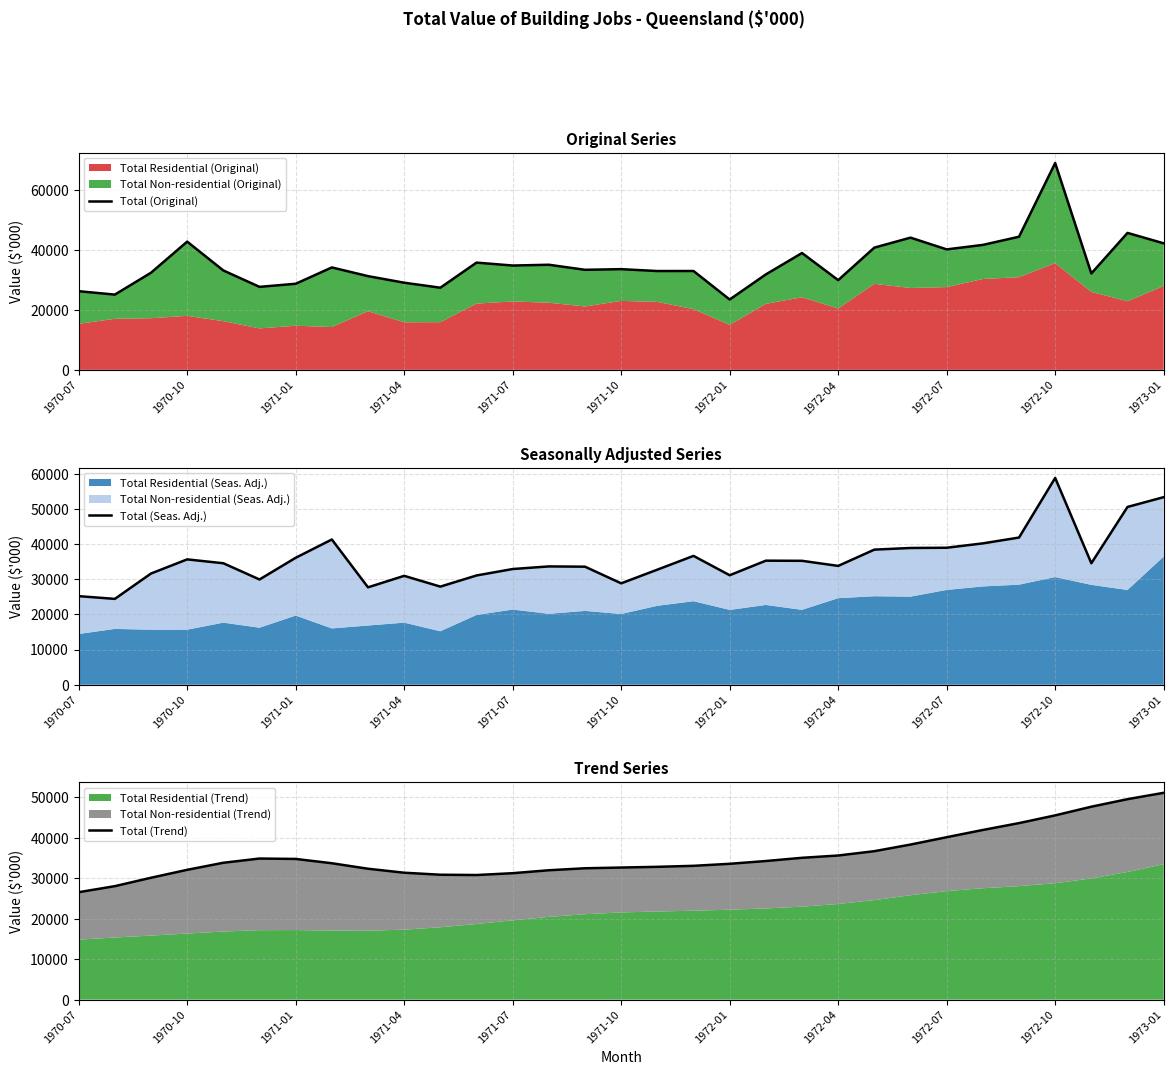

In Total (Trend), how many points are higher than both neighbors (excluding endpoints)?

1